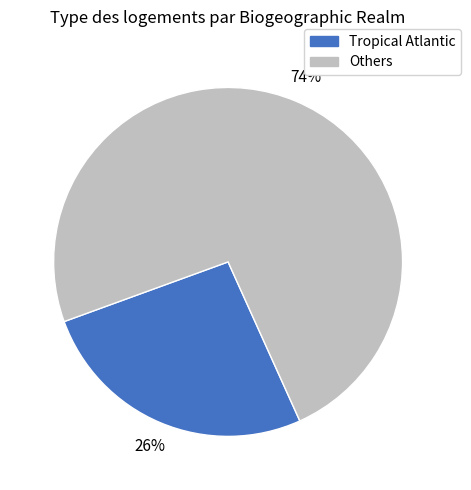

To the nearest percent, what is the difference between the largest and smallest slice percentages?

48%